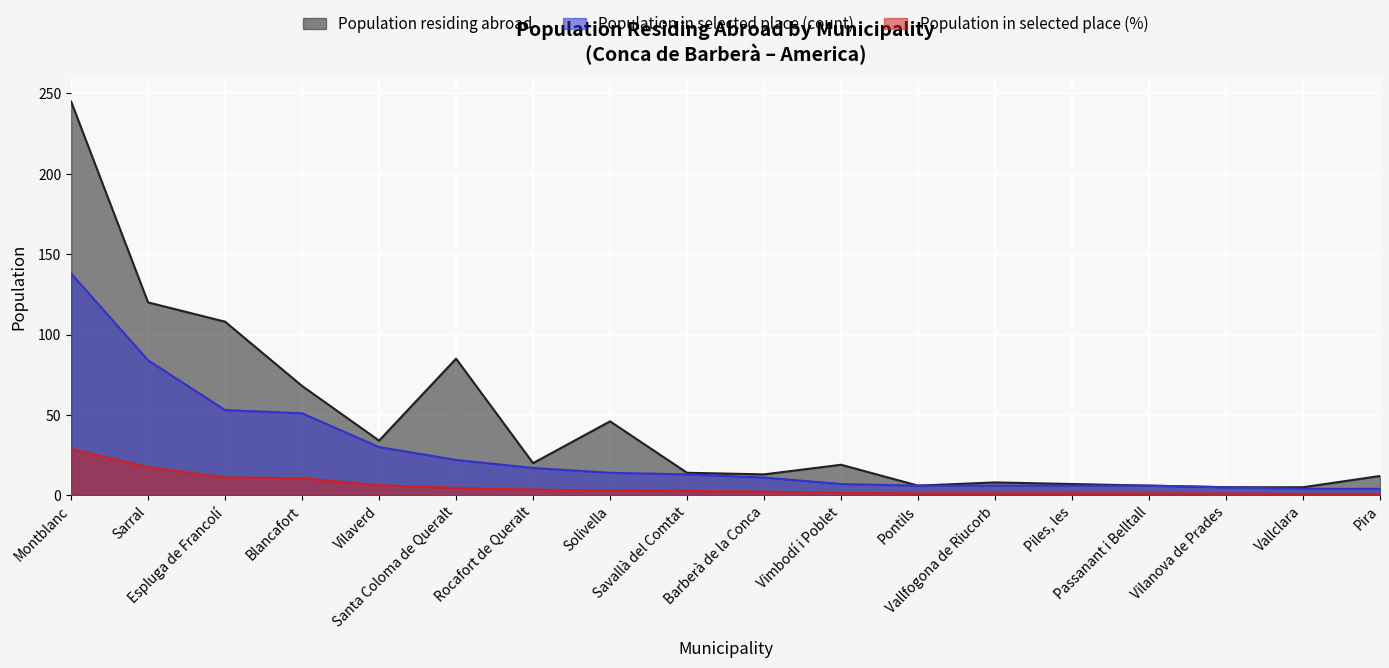

What is the smallest value displayed?

0.8